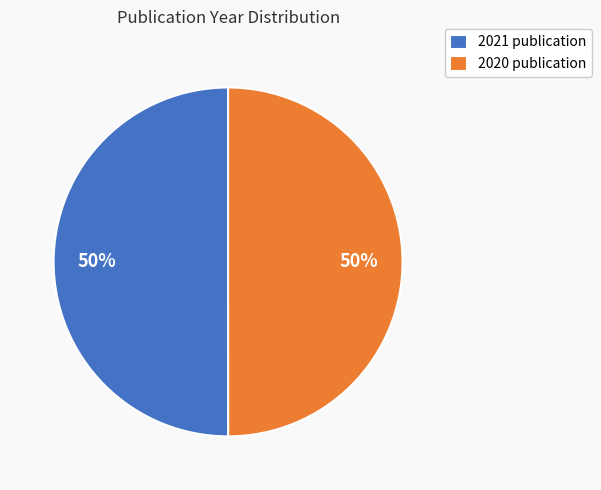

Approximately how many times larger is the value at 2020 publication compared to 2021 publication?

1.0